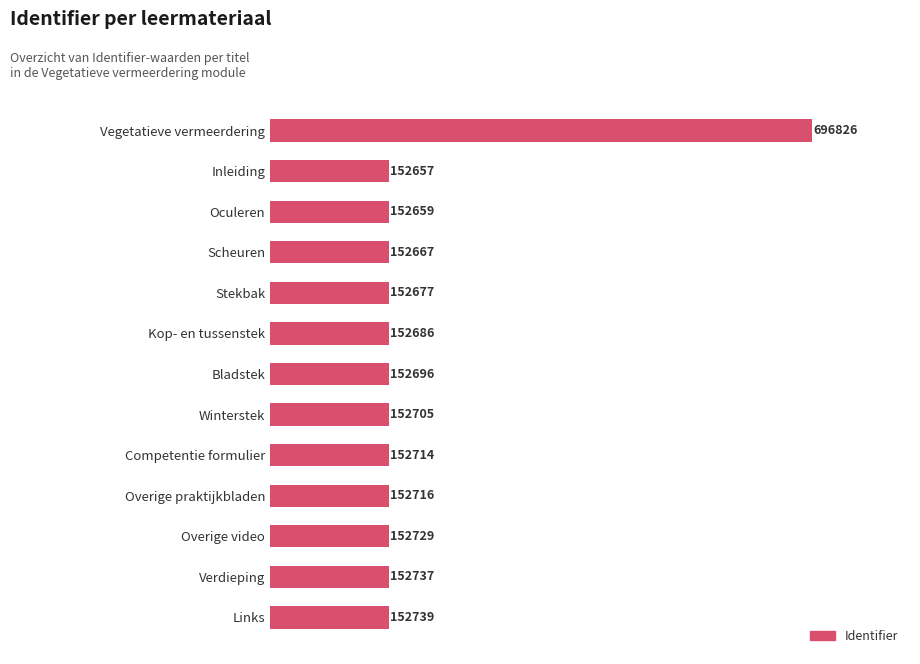

Where is the data nearest to the value 424741?

Links